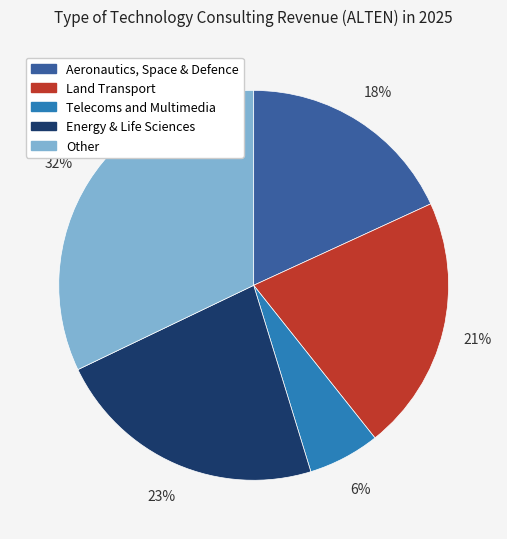

Which slice is the smallest?

Telecoms and Multimedia